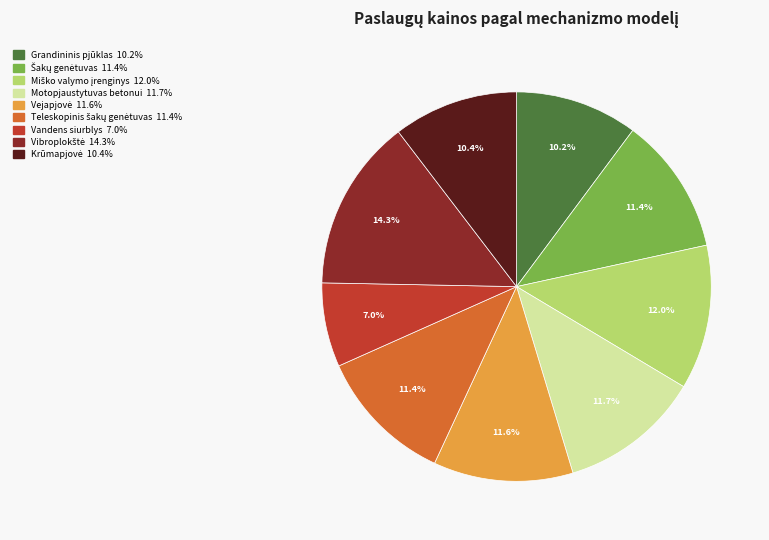

True or false: Vandens siurblys accounts for 1% of the total.

False